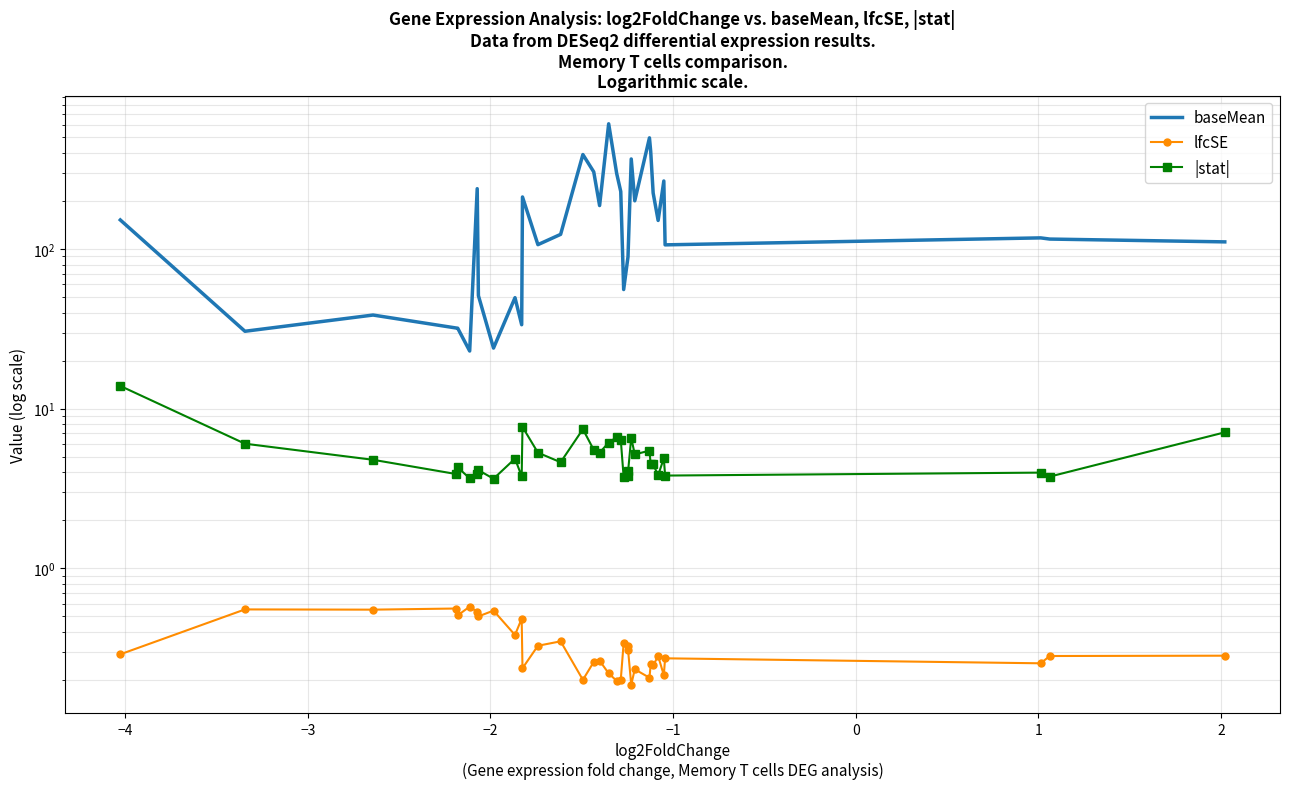

What is the smallest value displayed?

0.2